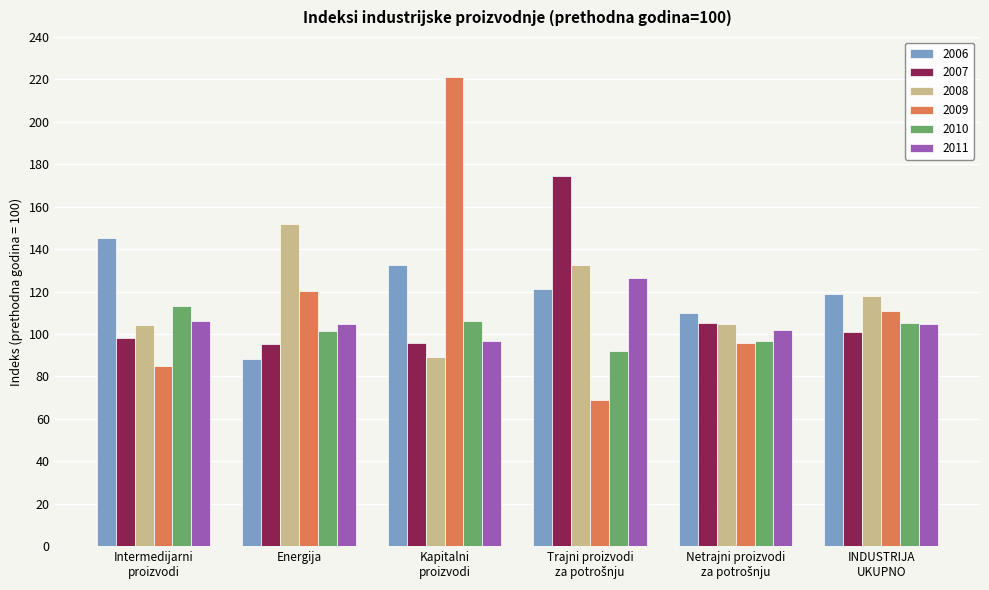

How many groups of bars are there?

6